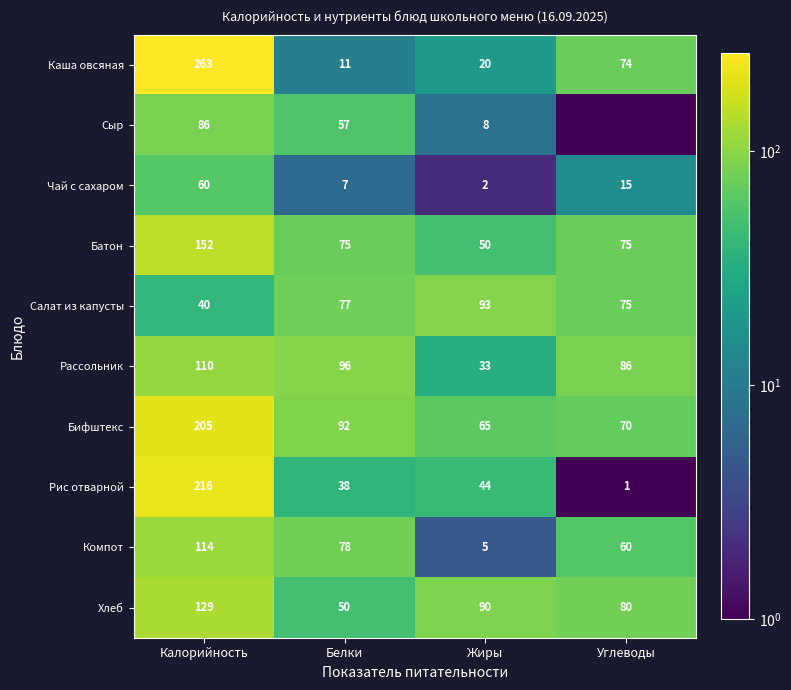

The Рис отварной series shows 78.9 at Жиры. True or false?

False